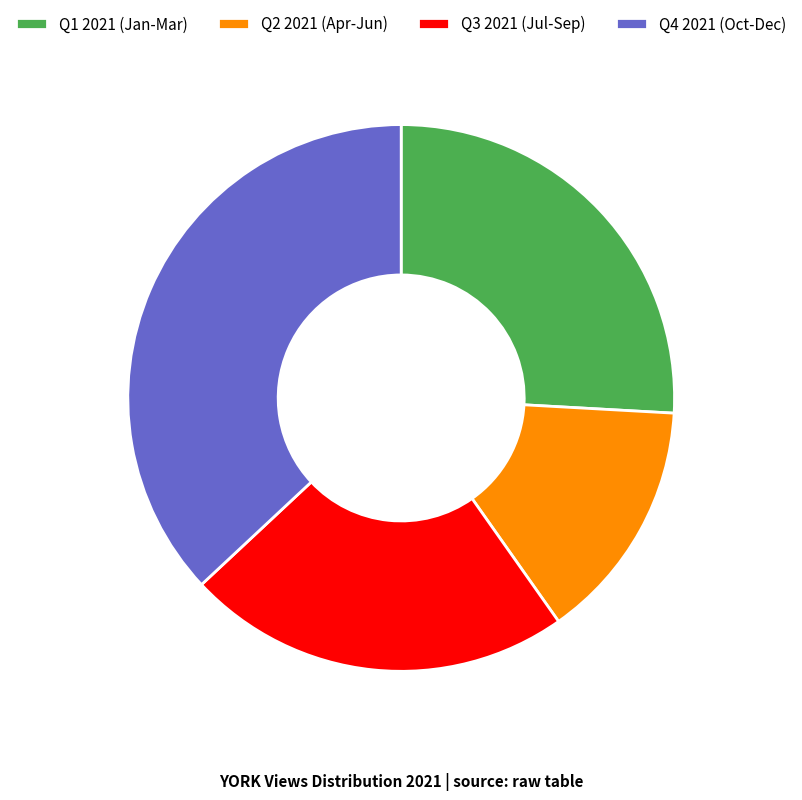

Between Q3 2021 (Jul-Sep) and Q2 2021 (Apr-Jun), which is larger?

Q3 2021 (Jul-Sep)